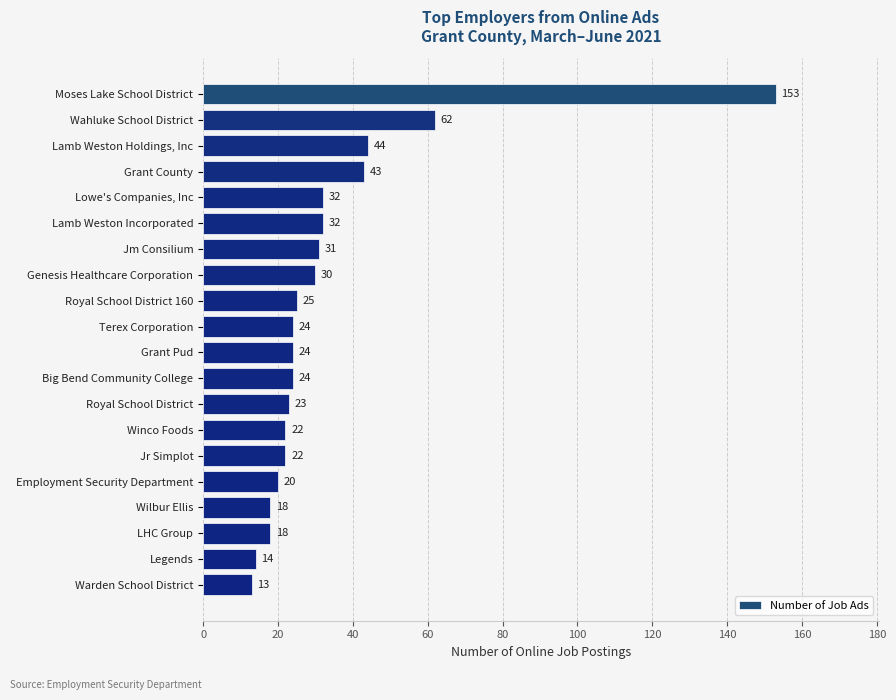

How many data points does each series have?

20